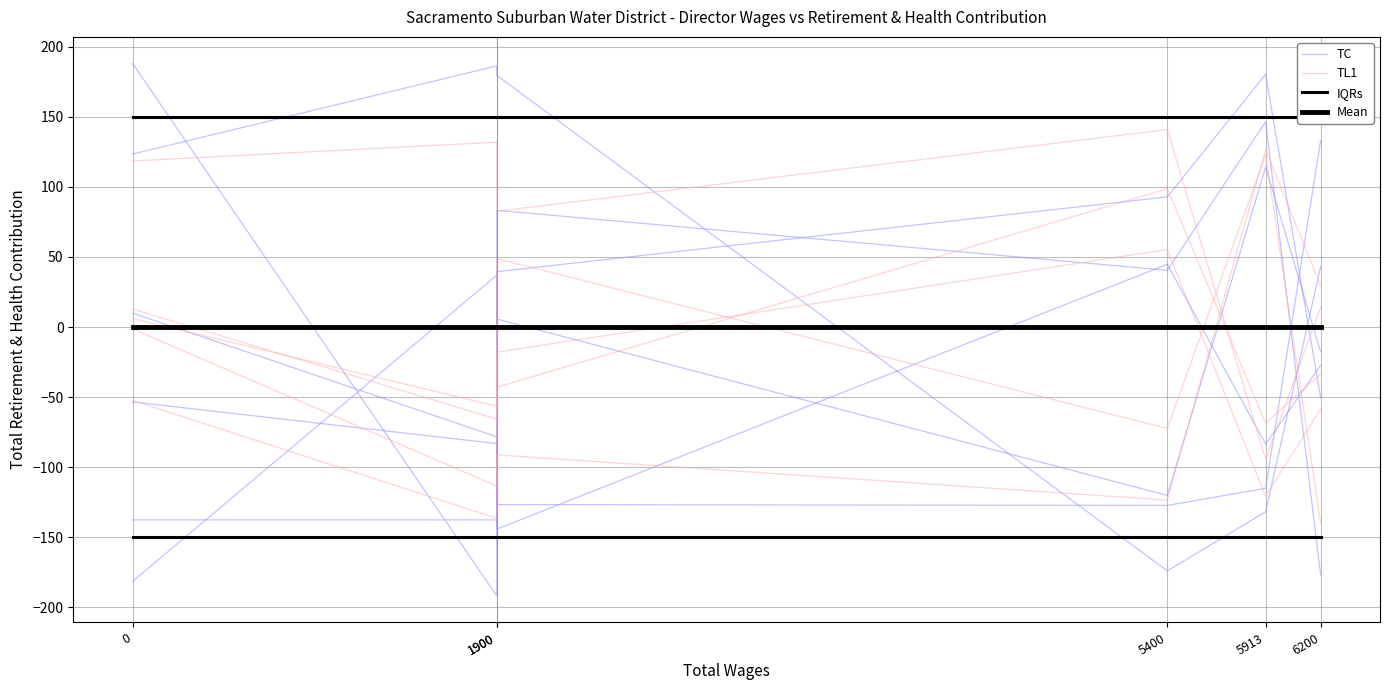

What are all the series names shown in the legend?

TC, TL1, IQRs, Mean